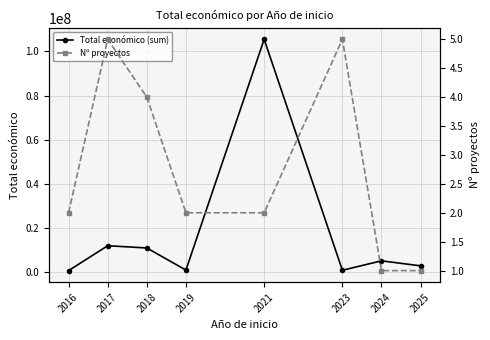

True or false: Nº proyectos has more than 2 points higher than both neighbors.

False